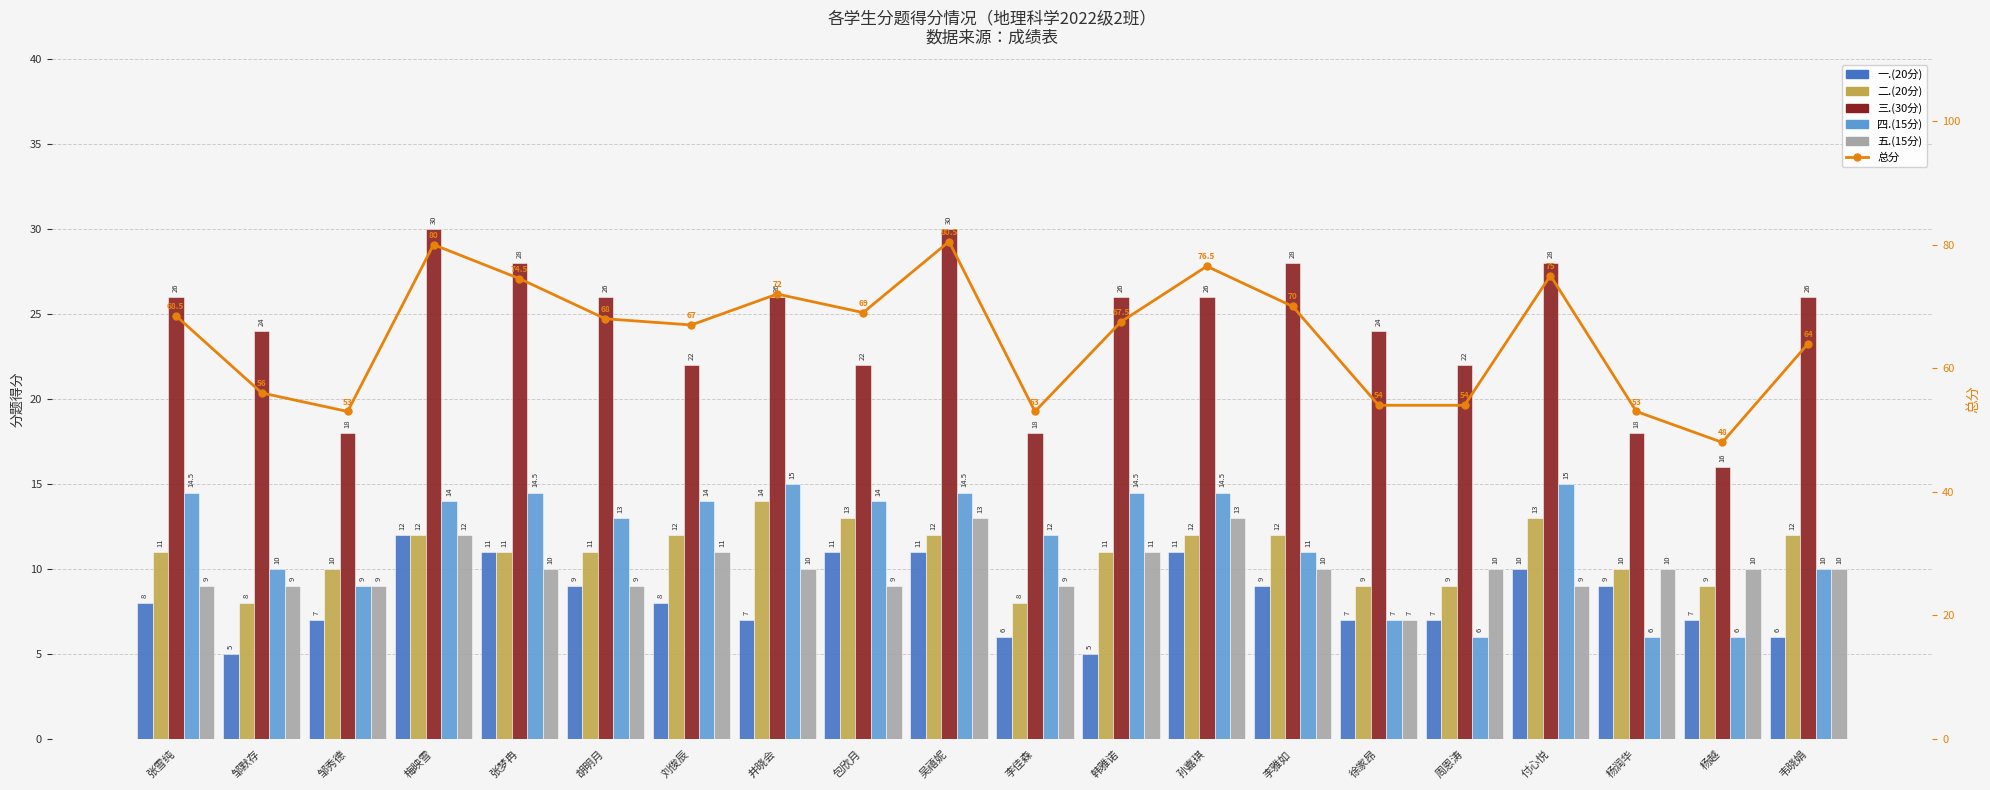

What is the difference between the maximum and second lowest values in the 总分 series?

27.5